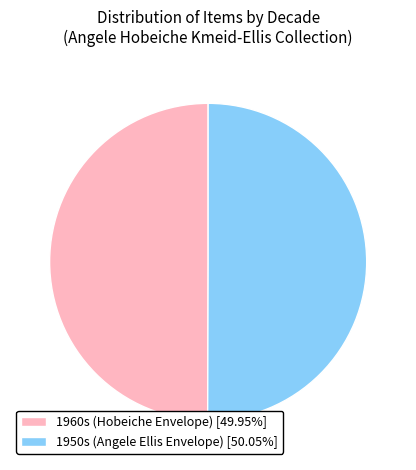

True or false: 1950s (Angele Ellis Envelope) accounts for 50% of the total.

True